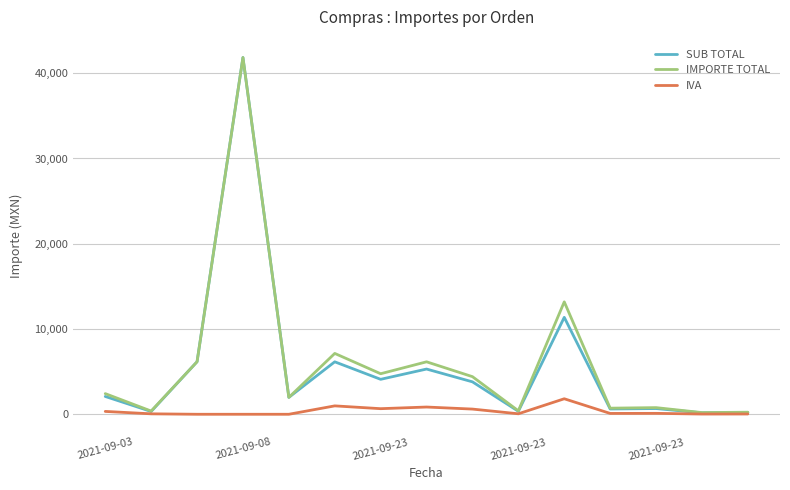

Which series has the widest spread of values?

SUB TOTAL